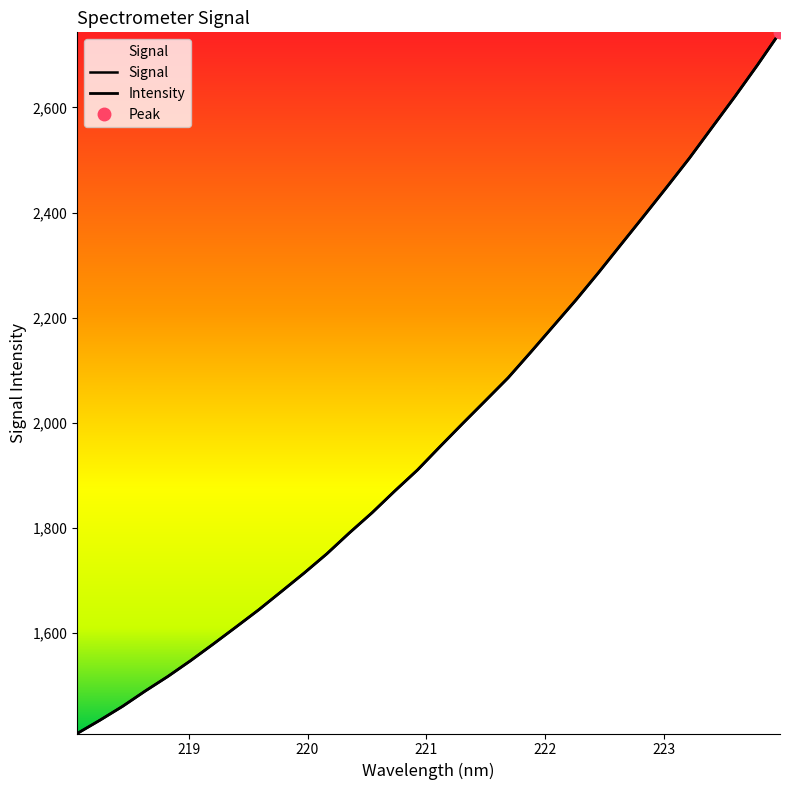

Reading left to right, transcribe all the data shown in this chart.

Signal: 1409.5	1434.6	1461.1	1490.2	1518.0	1548.0	1579.6	1612.0	1644.6	1679.4	1714.4	1751.0	1791.0	1829.3	1870.6	1910.5	1955.2	1999.1	2042.3	2085.8	2134.6	2184.4	2234.1	2286.4	2340.3	2394.0	2448.3	2503.4	2561.8	2620.0	2680.1	2742.6
Intensity: 1409.5	1434.6	1461.1	1490.2	1518.0	1548.0	1579.6	1612.0	1644.6	1679.4	1714.4	1751.0	1791.0	1829.3	1870.6	1910.5	1955.2	1999.1	2042.3	2085.8	2134.6	2184.4	2234.1	2286.4	2340.3	2394.0	2448.3	2503.4	2561.8	2620.0	2680.1	2742.6